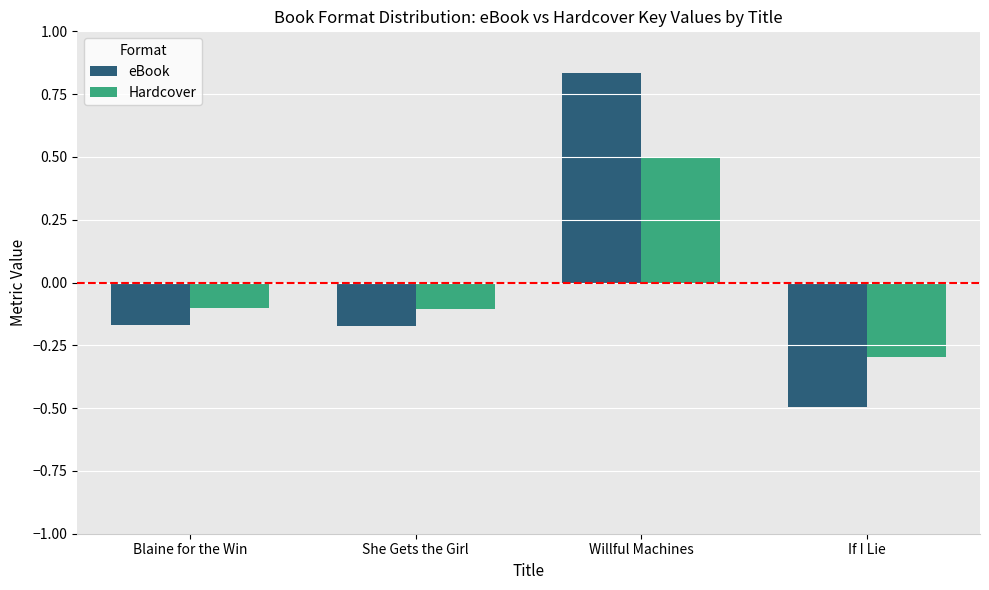

Which series changed the most between Willful Machines and If I Lie?

eBook